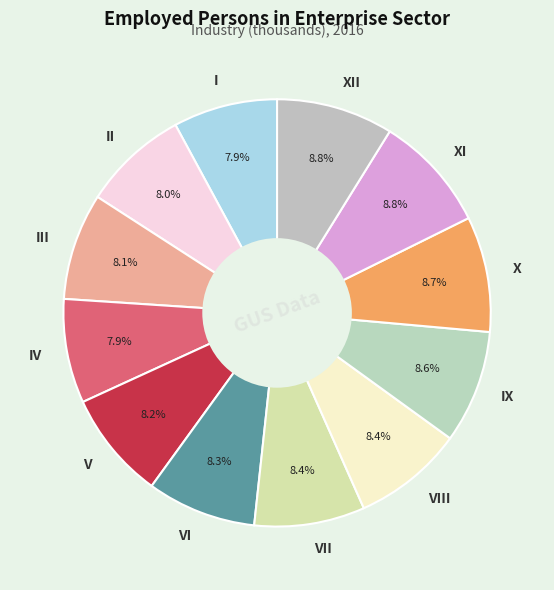

Is it true that IV is 8% of the pie?

True